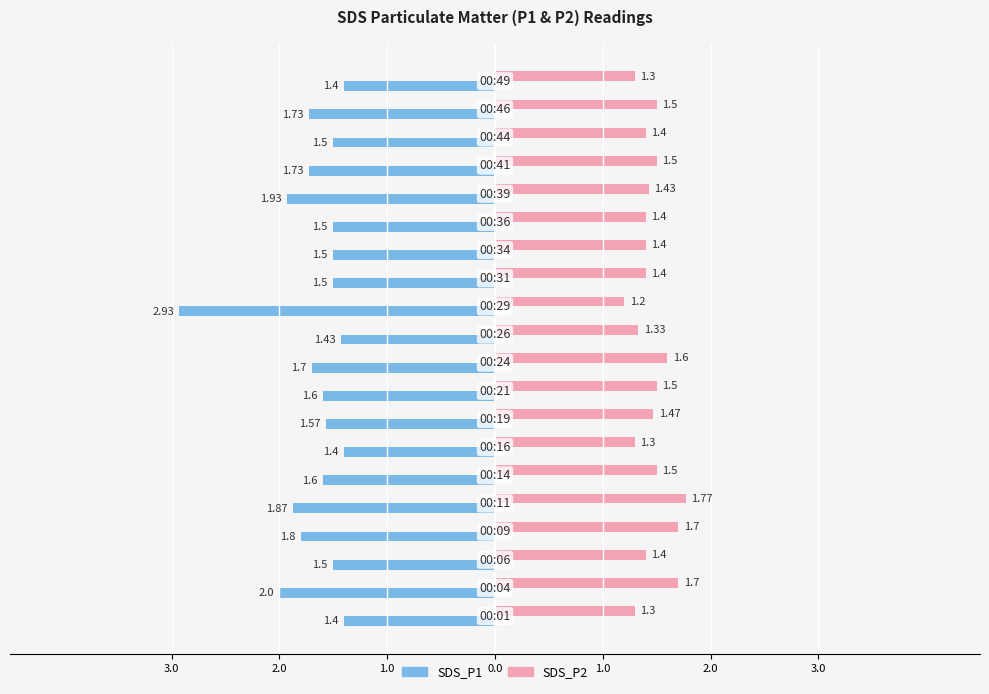

What are all the series names shown in the legend?

SDS_P1, SDS_P2